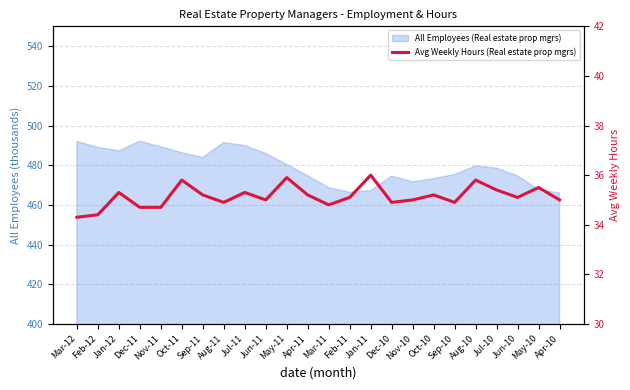

Is it true that the value at Feb-11 is 62.5?

False